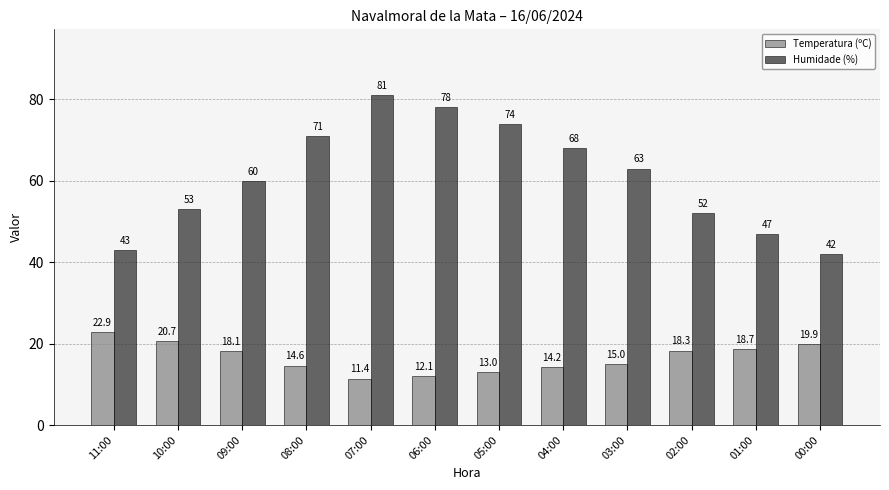

What are all the series names shown in the legend?

Temperatura (ºC), Humidade (%)